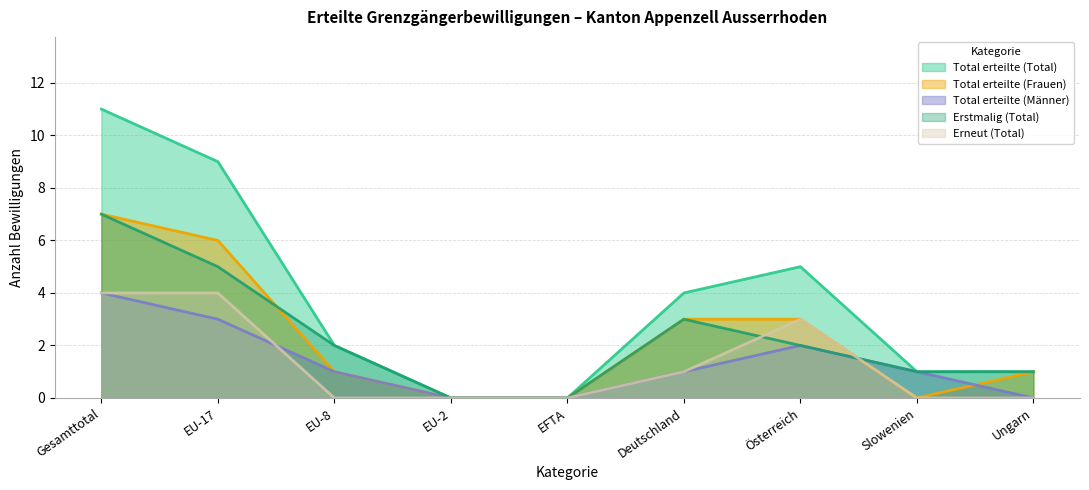

The value of Total erteilte (Total) at Slowenien is 1. True or false?

True